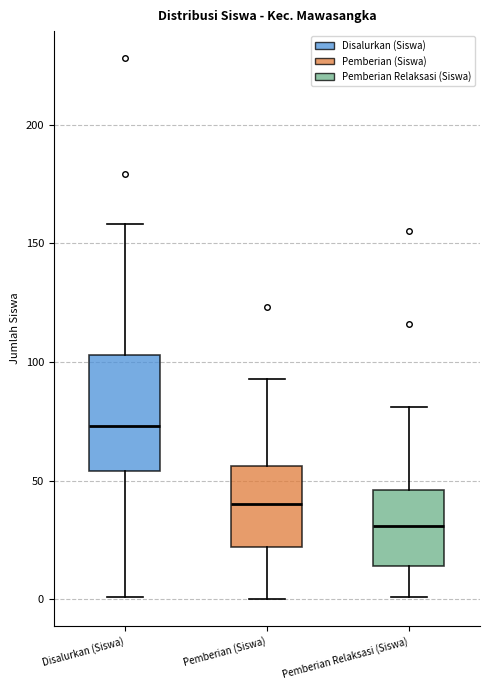

Reading left to right, transcribe this box plot: for each box, give where its median line is, the range the box spans, and where its two whiskers end, as read against the y-axis. The values are not printed on the chart, so give them approximately, as read against the axis.

Disalurkan (Siswa): median 75, box 55 to 105, whiskers 0 to 160
Pemberian (Siswa): median 40, box 20 to 55, whiskers 0 to 95
Pemberian Relaksasi (Siswa): median 30, box 15 to 45, whiskers 0 to 80